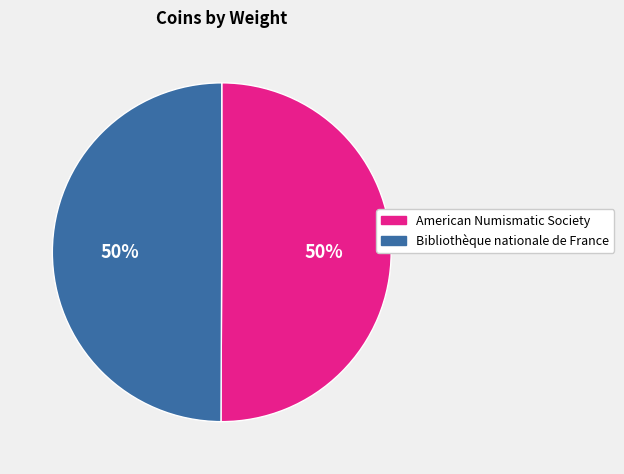

Approximately how many times larger is the value at American Numismatic Society compared to Bibliothèque nationale de France?

1.0